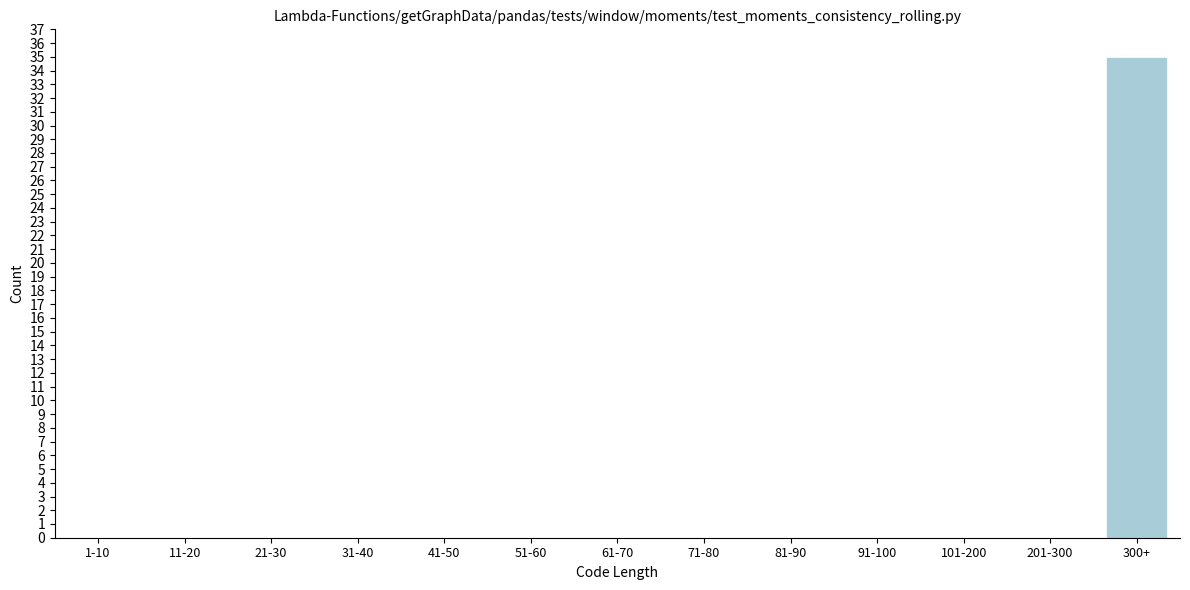

Reading left to right, what are all the values shown in this chart?

1-10=0	11-20=0	21-30=0	31-40=0	41-50=0	51-60=0	61-70=0	71-80=0	81-90=0	91-100=0	101-200=0	201-300=0	300+=35